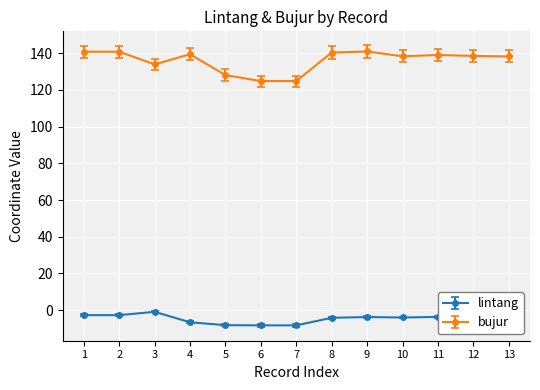

True or false: lintang and bujur intersect in this chart.

False